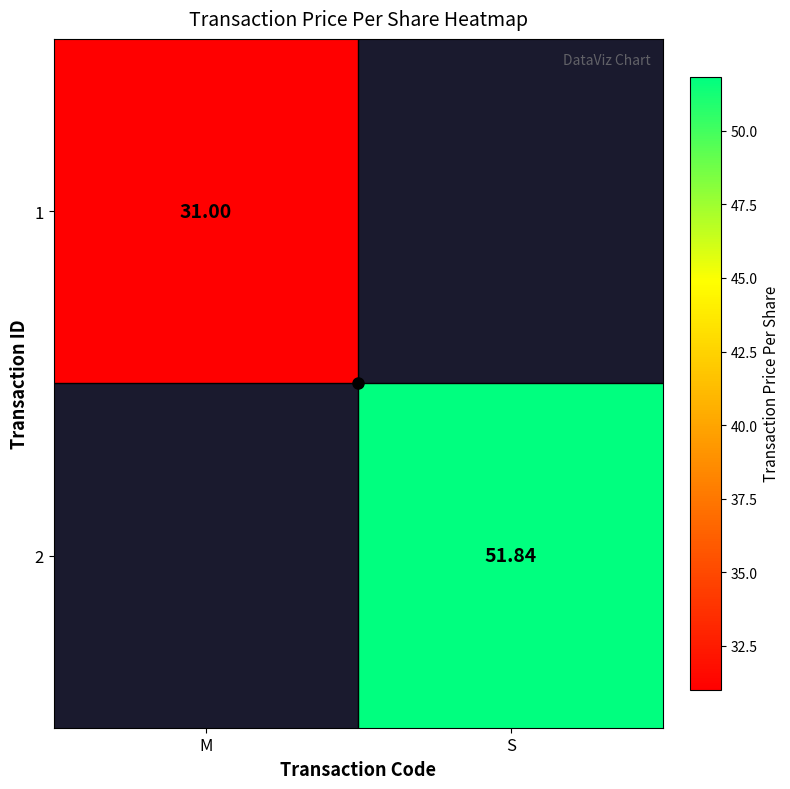

Count the number of categories in the chart.

2